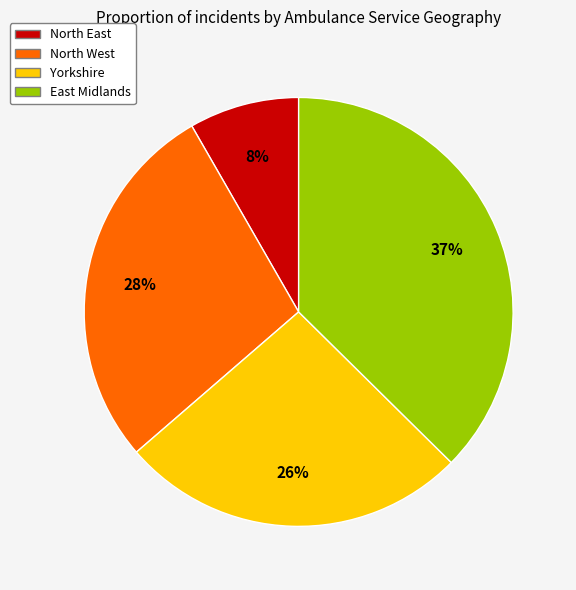

What is the largest slice in the pie chart?

East Midlands